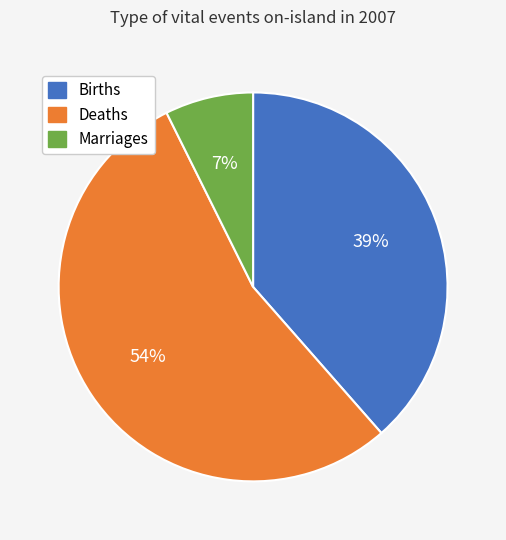

To the nearest percent, what is the average slice percentage?

33%